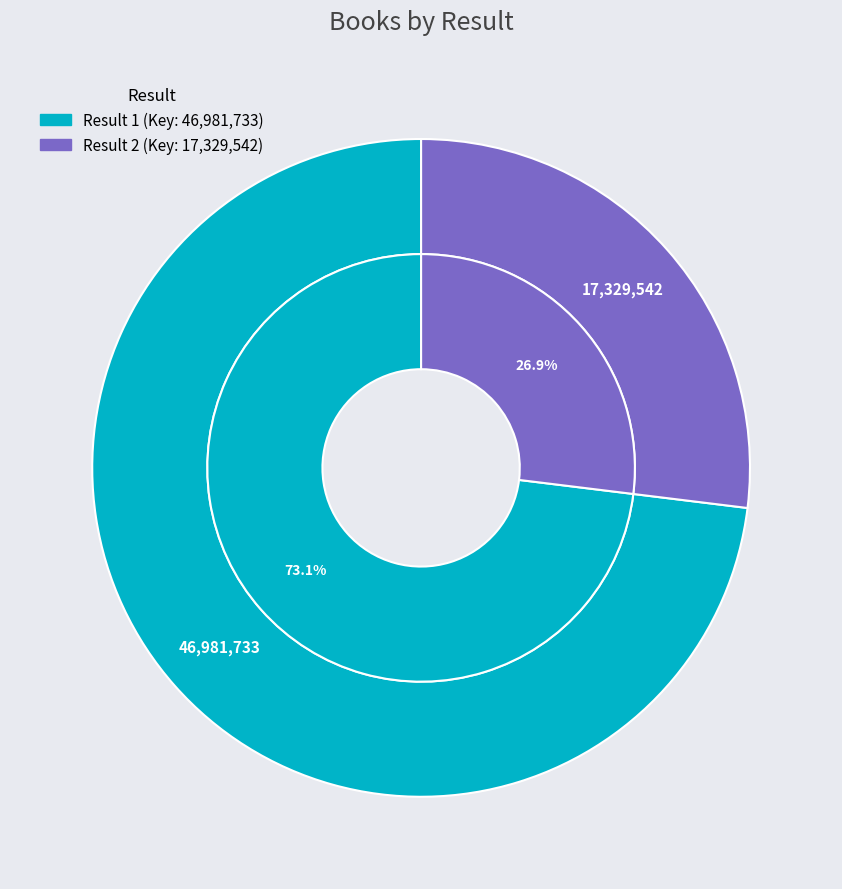

What percentage is the 2 slice, to the nearest percent?

27%